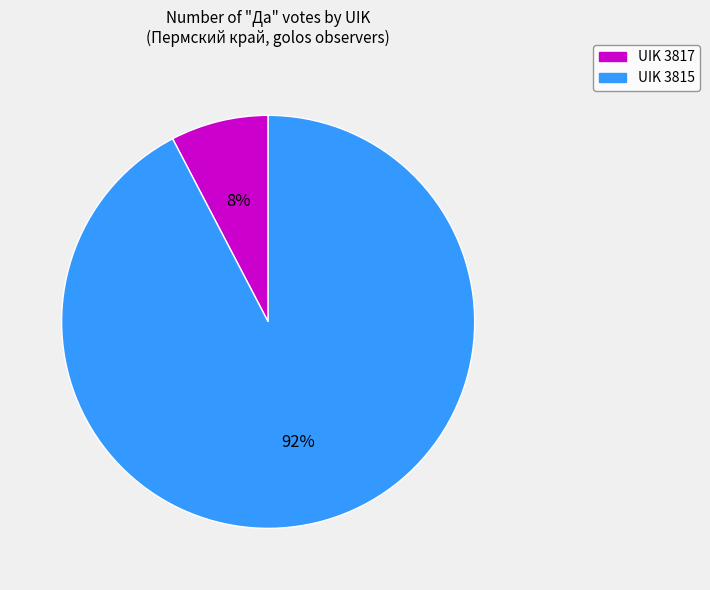

To the nearest percent, what is the average slice percentage?

50%